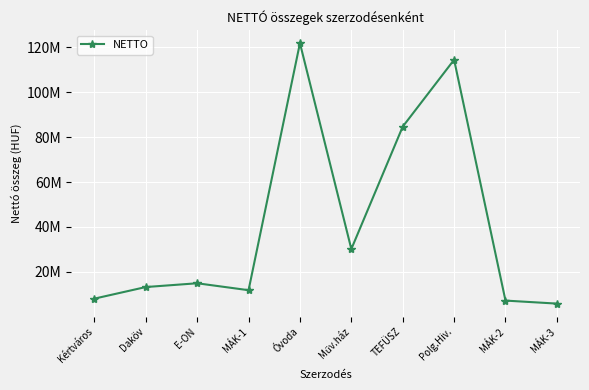

List the labels in order of value, smallest first.

MÁK-3, MÁK-2, Kértváros, MÁK-1, Daköv, E-ON, Műv.ház, TEFÜSZ, Polg.Hiv., Óvoda